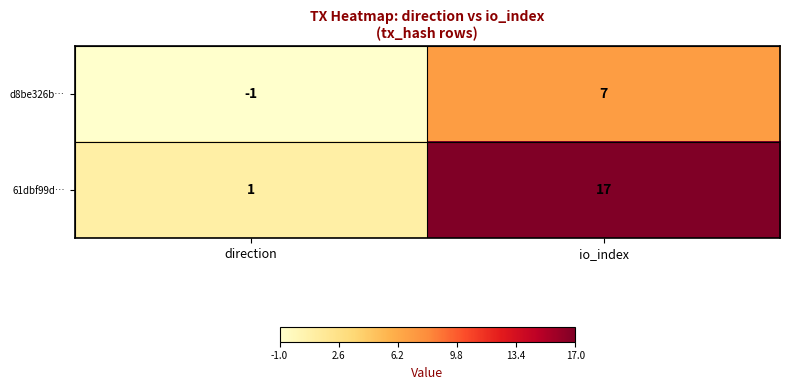

Is it true that 61dbf99d… equals 1 at direction?

True